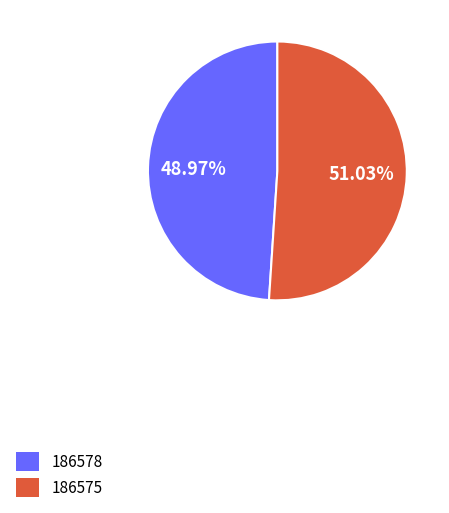

Between 186578 and 186575, which is larger?

186575